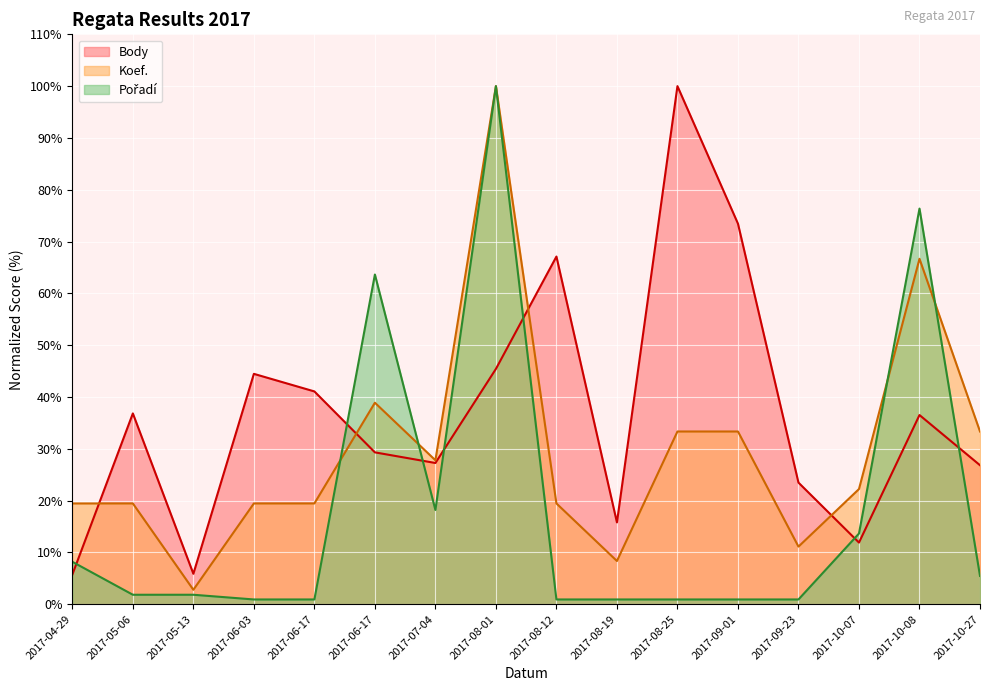

What is the value of the Pořadí point at the 14th from the left?

13.6